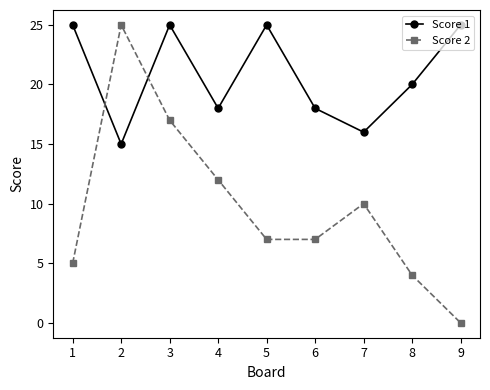

What is the sum of the Score 1 values at 9 and 3?

50